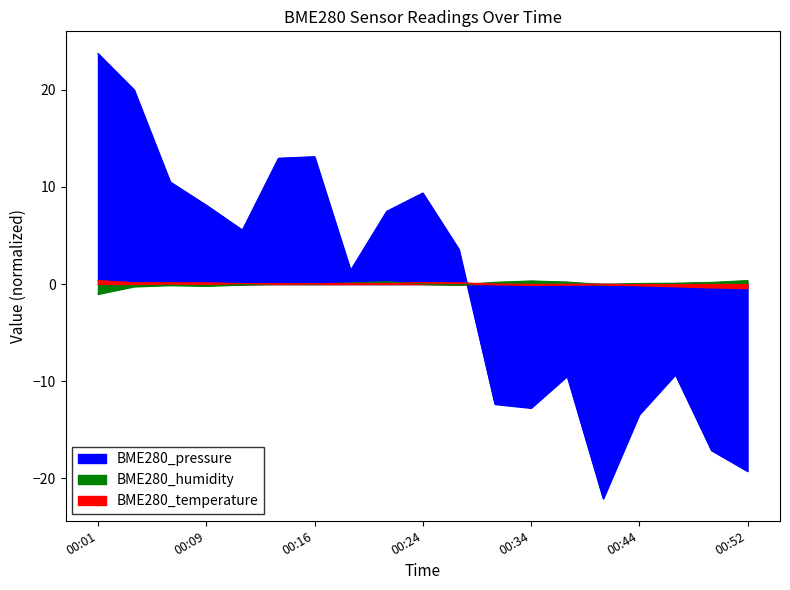

Is the value of BME280_pressure at 00:41 greater than the value of BME280_humidity at 00:19?

No